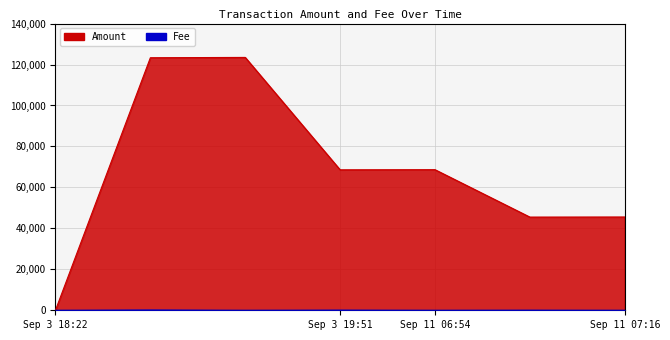

What is the sum of all Amount values?

475092.9